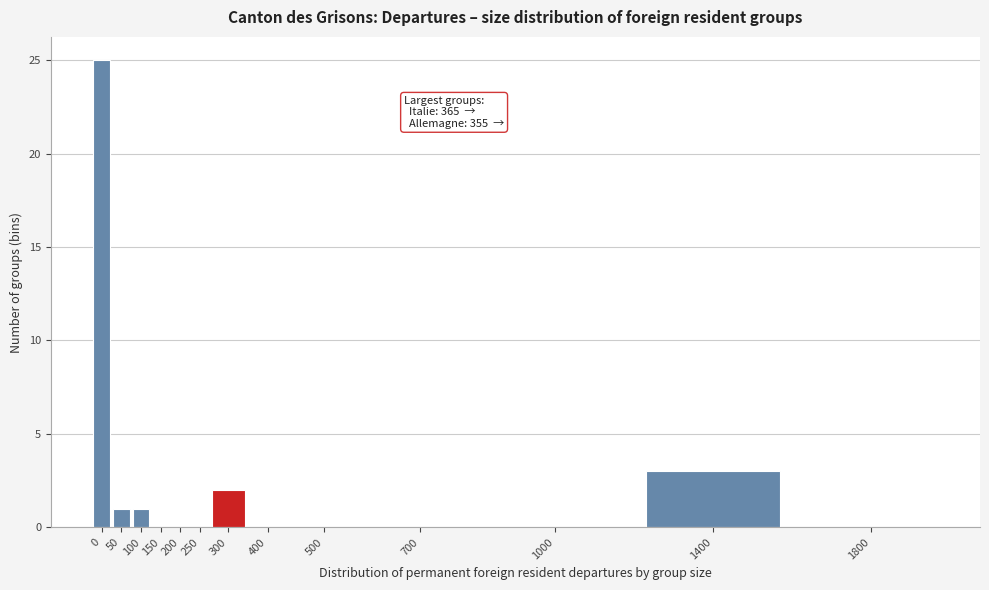

Reading left to right, list all the values displayed in this chart.

0=25	50=1	100=1	150=0	200=0	250=0	300=2	400=0	500=0	700=0	1000=0	1400=3	1800=0